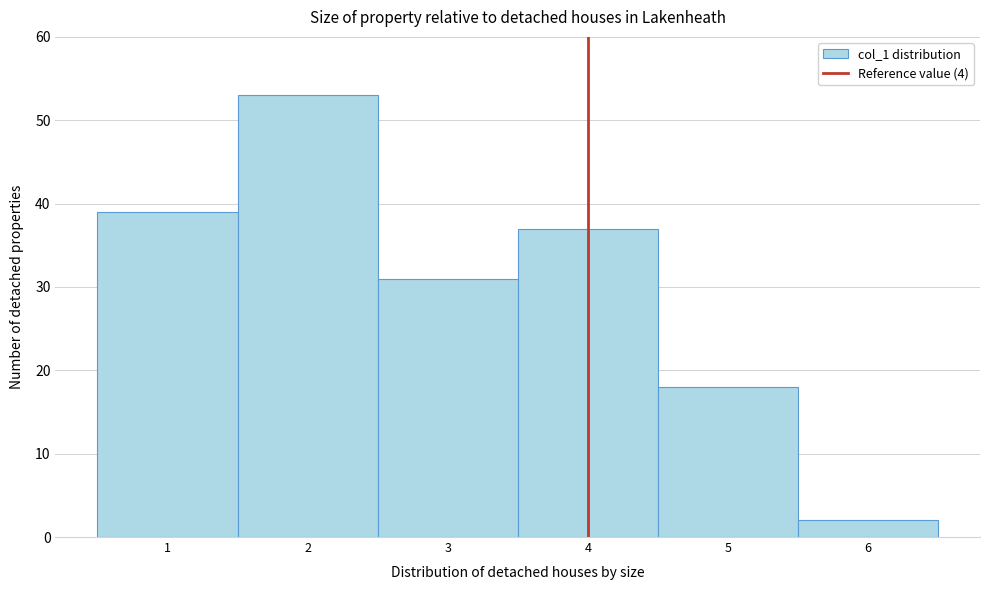

Reading left to right, list every bar in this chart as the range it spans on the x-axis followed by its height. The values are not printed on the chart, so give them approximately, as read against the axis.

0.5 to 1.5: 39
1.5 to 2.5: 53
2.5 to 3.5: 31
3.5 to 4.5: 37
4.5 to 5.5: 18
5.5 to 6.5: 2